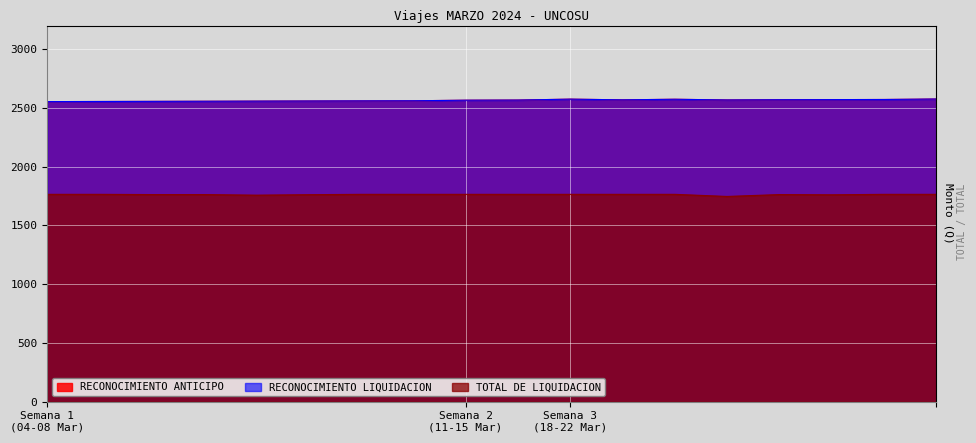

True or false: RECONOCIMIENTO ANTICIPO and TOTAL DE LIQUIDACION cross at least once.

False